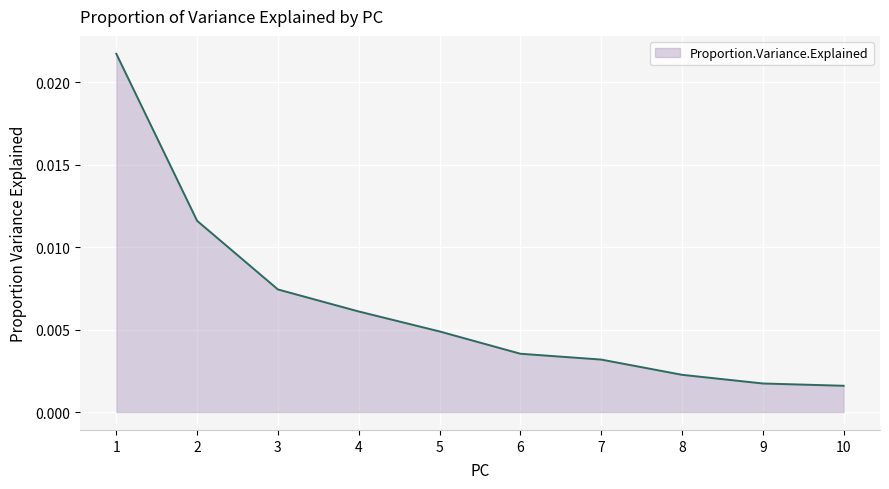

Count the number of categories in the chart.

10